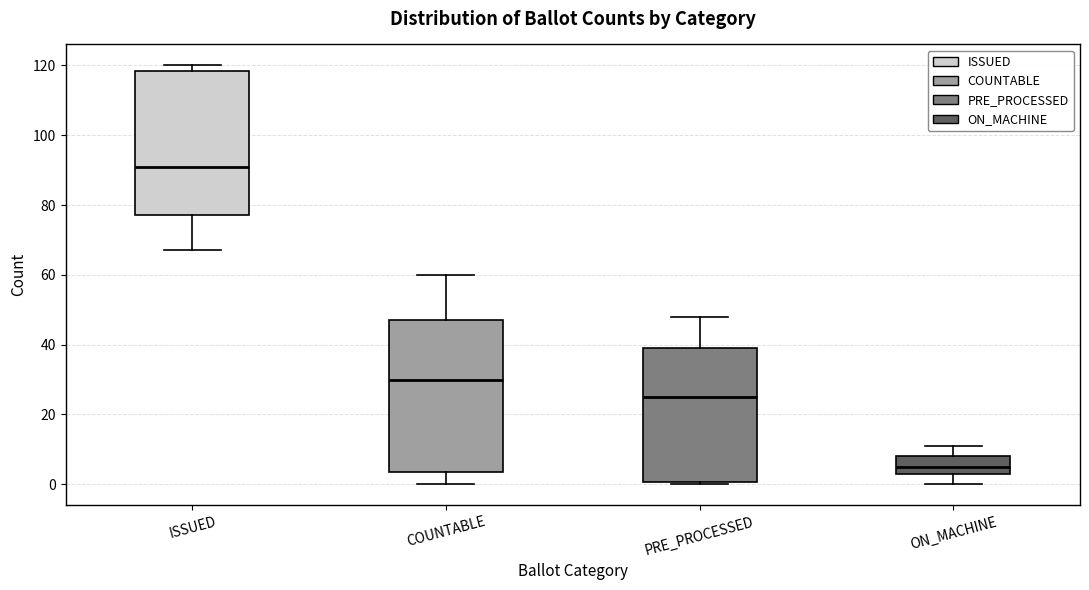

Which box's median line is the lowest?

ON_MACHINE